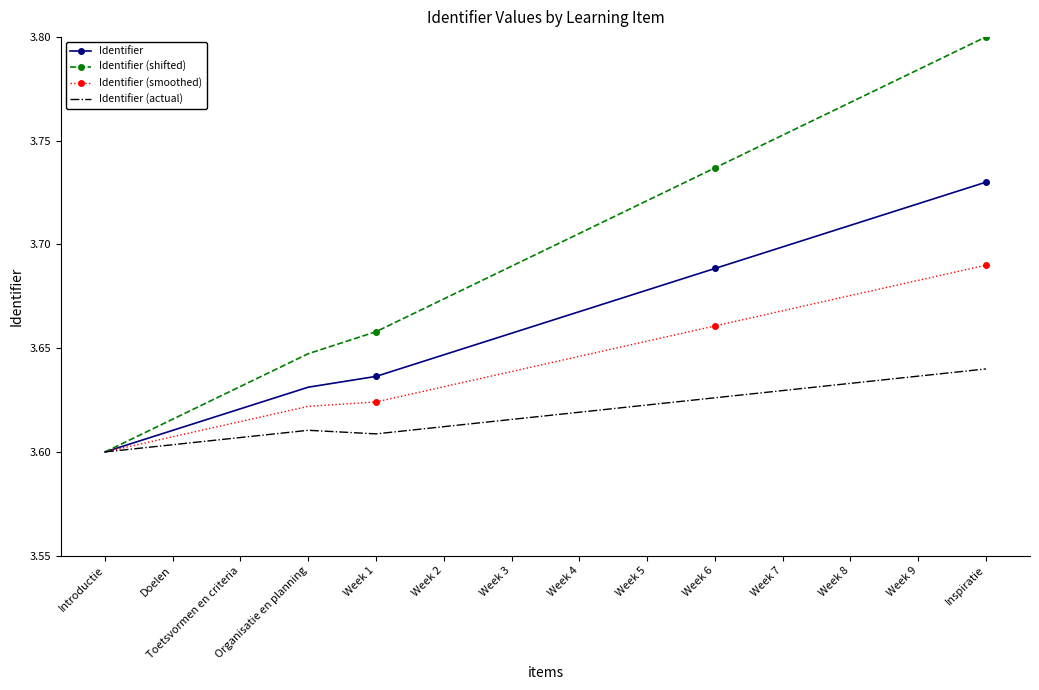

What is the total value across all series at Introductie?

14.4